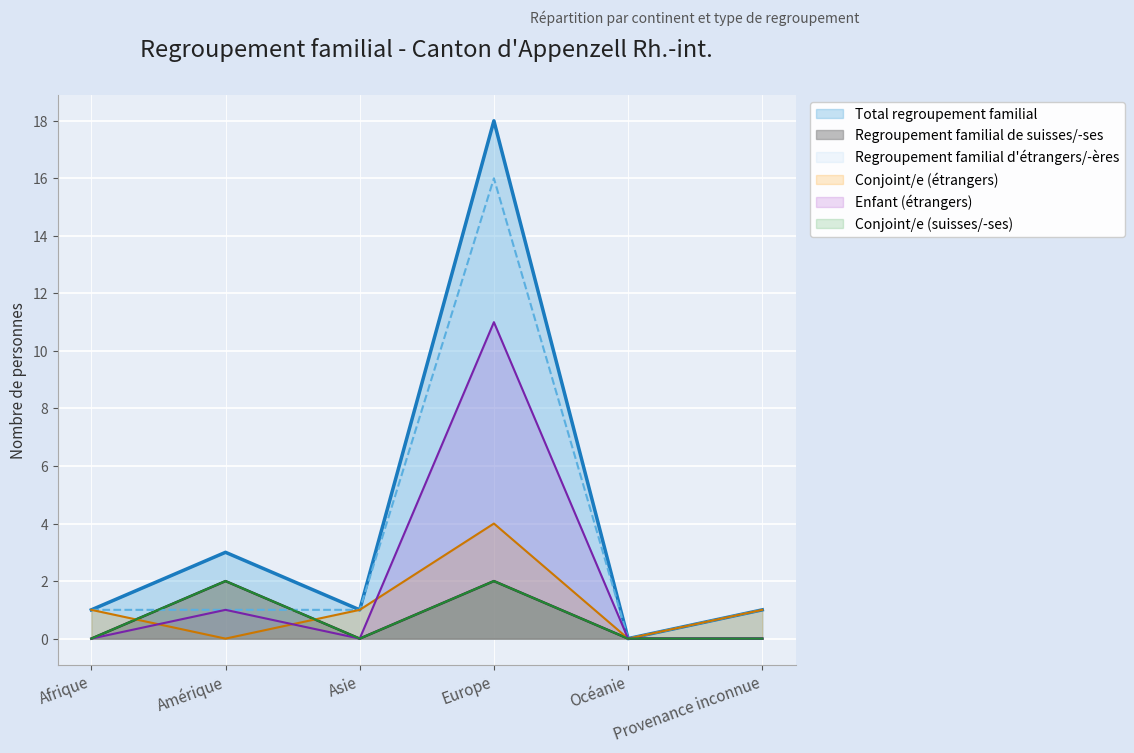

At how many categories does at least one series exceed 7?

1